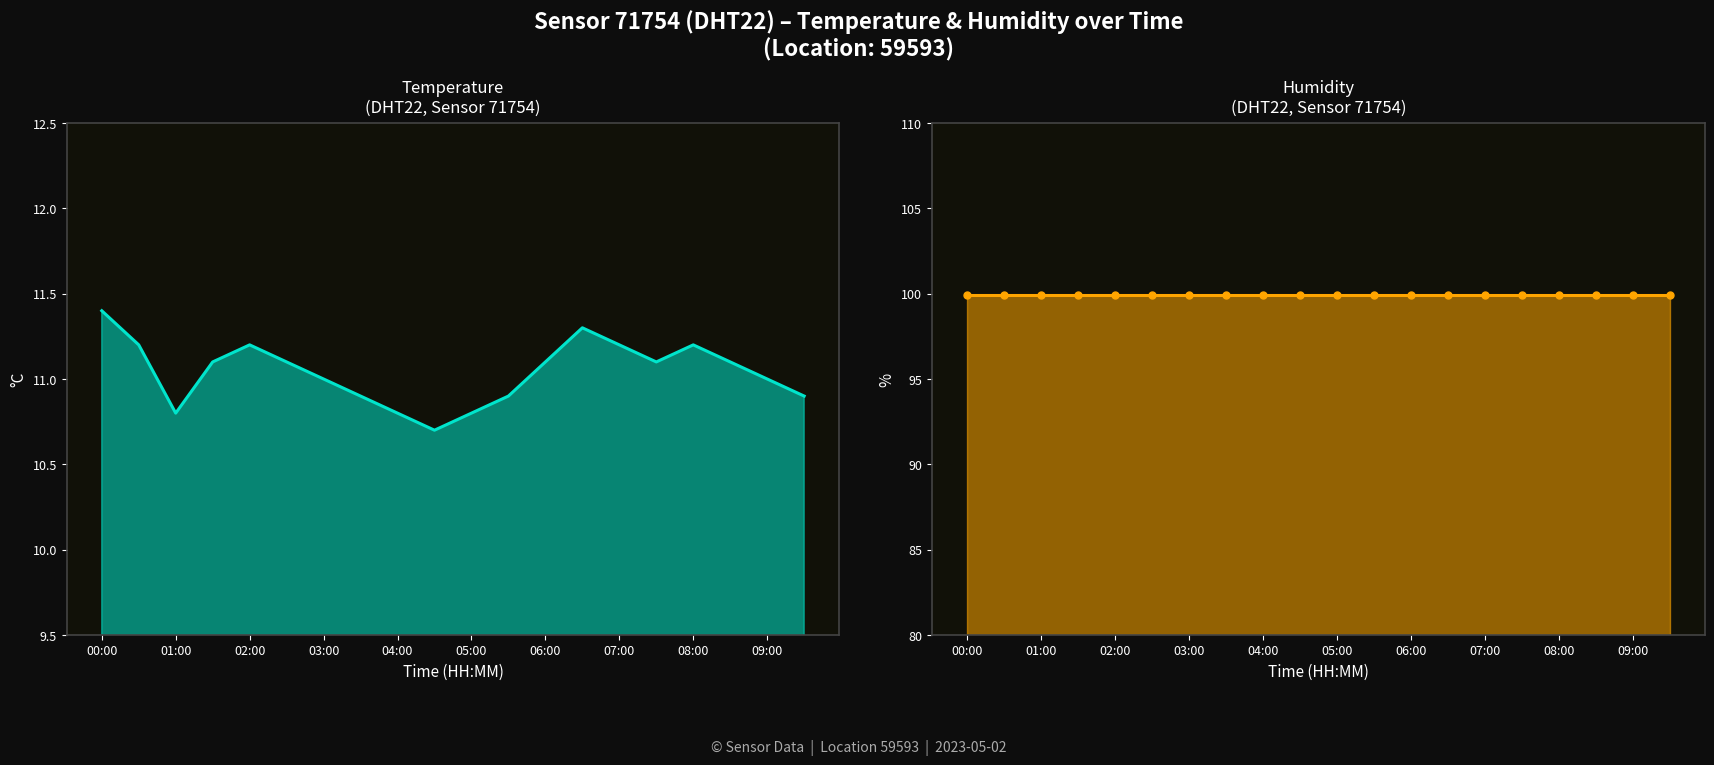

Which series has the widest spread of values?

temperature